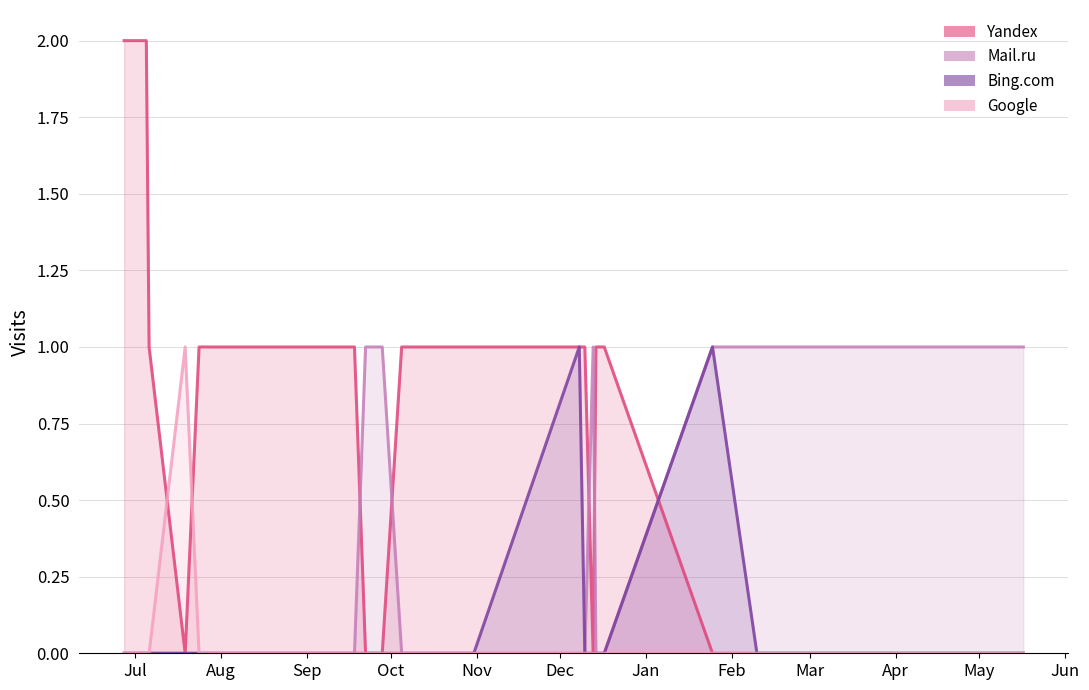

What is the difference between the Mail.ru values at 2016-07-05 and 2016-09-22?

1